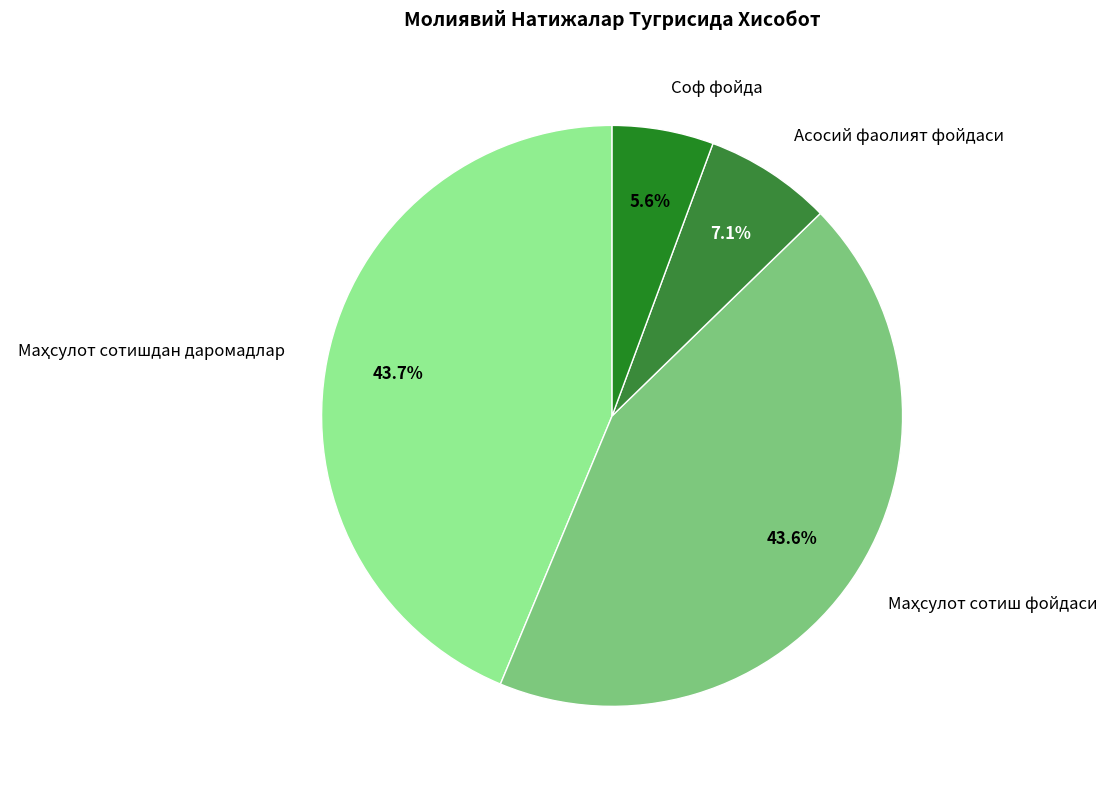

How many slices are in this pie chart?

4